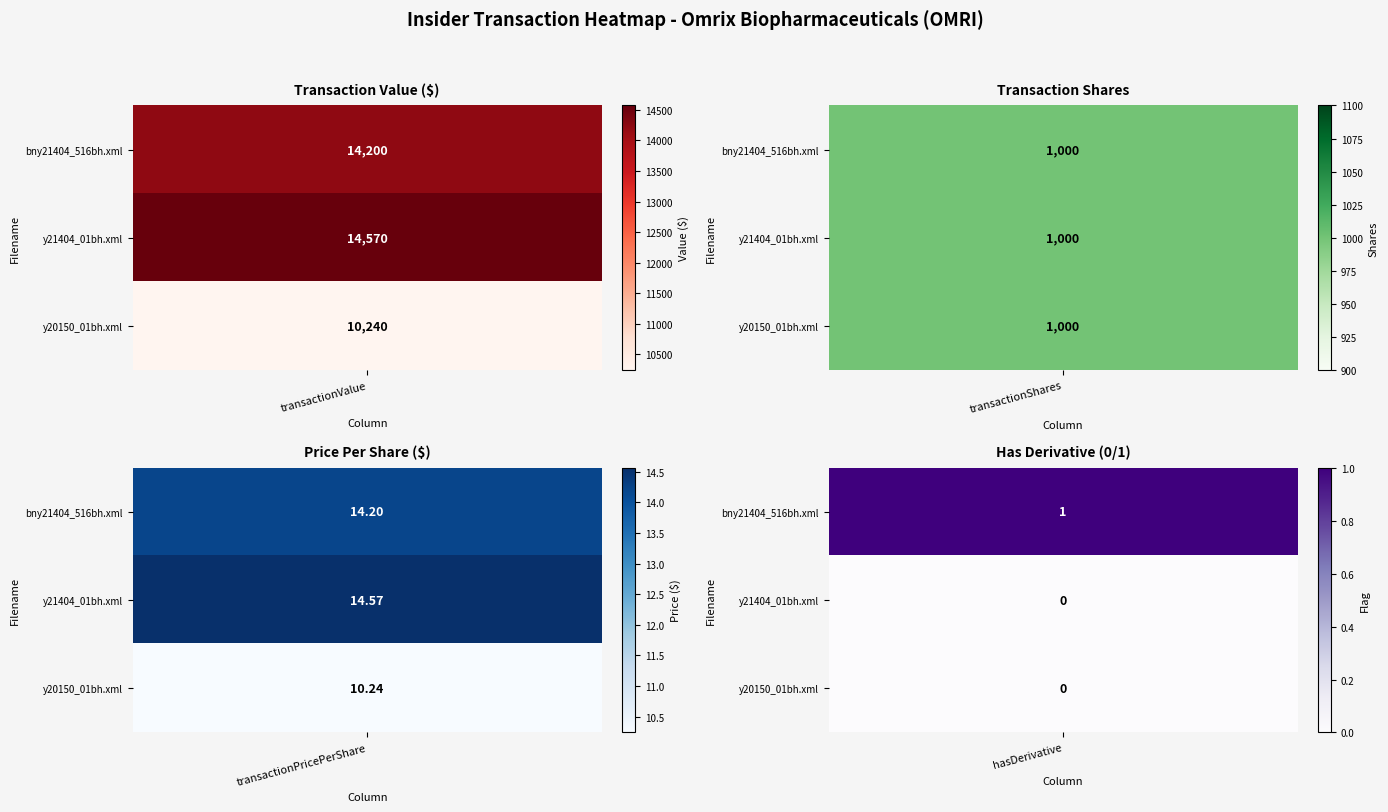

At transactionShares, list the series in order from smallest to largest.

bny21404_516bh.xml, y21404_01bh.xml, y20150_01bh.xml